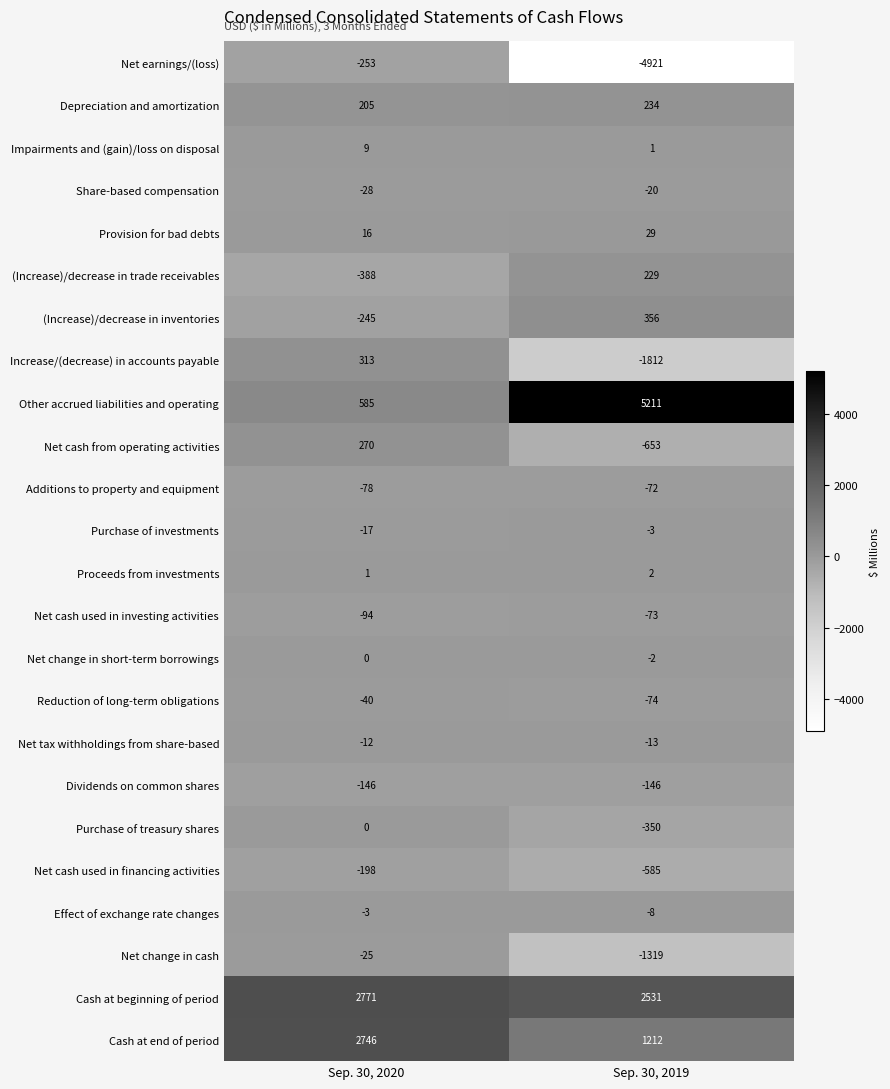

What is the maximum value shown in the chart?

5211